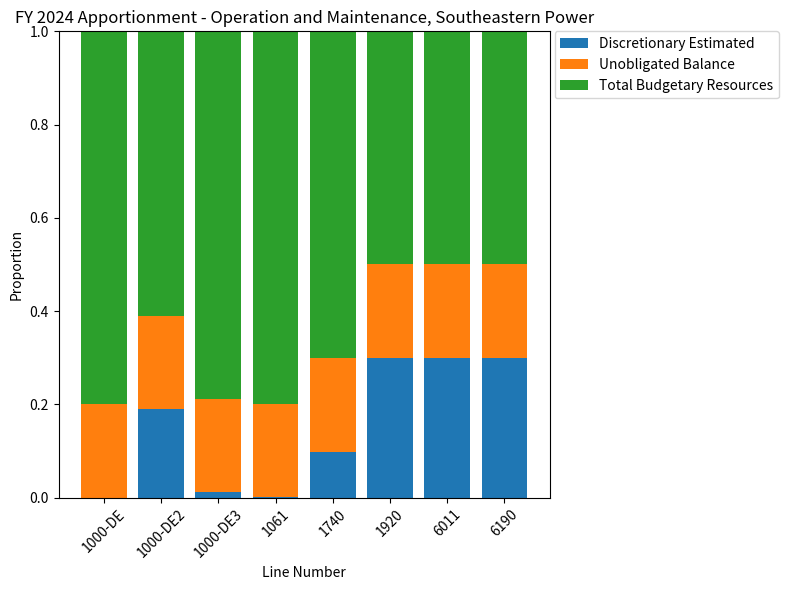

The value of Discretionary Estimated at 6190 is 0.1. True or false?

False